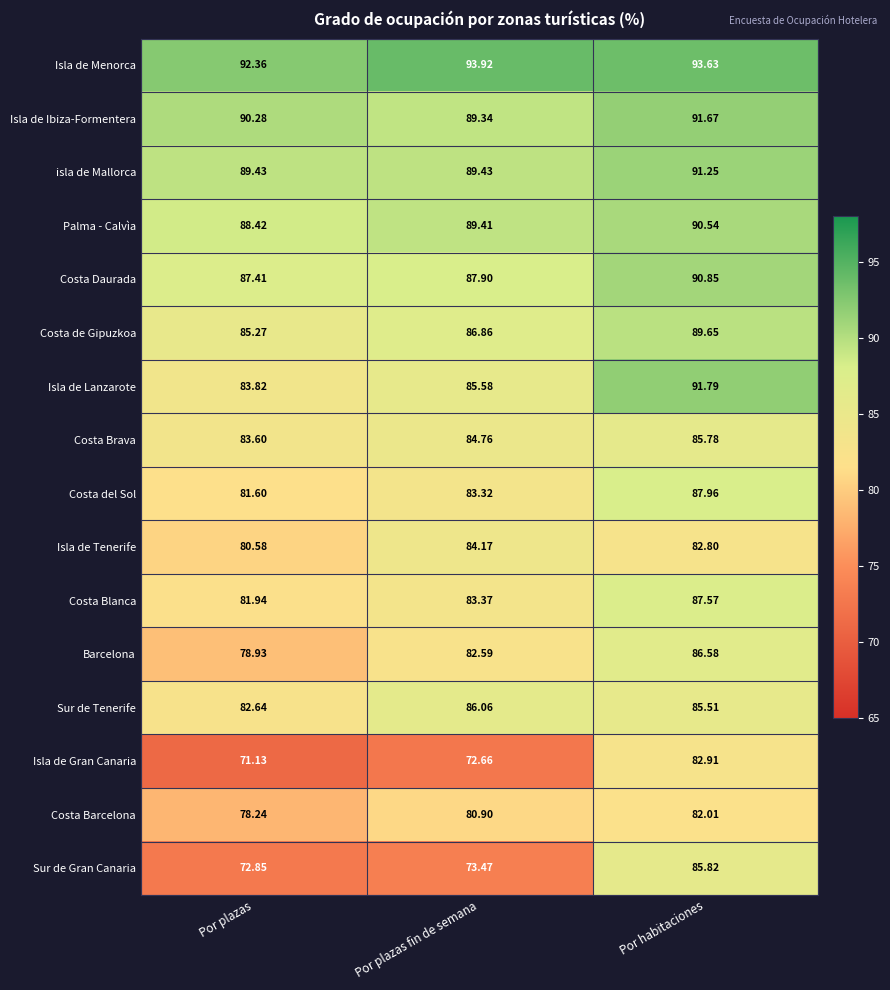

Which series has the largest total across all categories?

Isla de Menorca